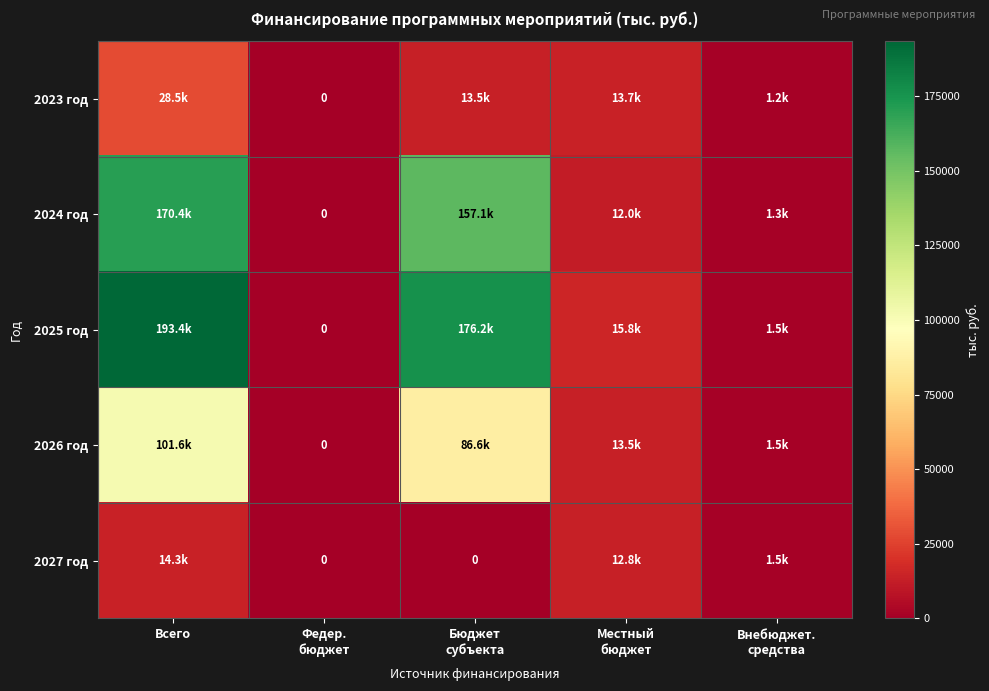

The value of 2027 год at Всего is 14306.9. True or false?

True